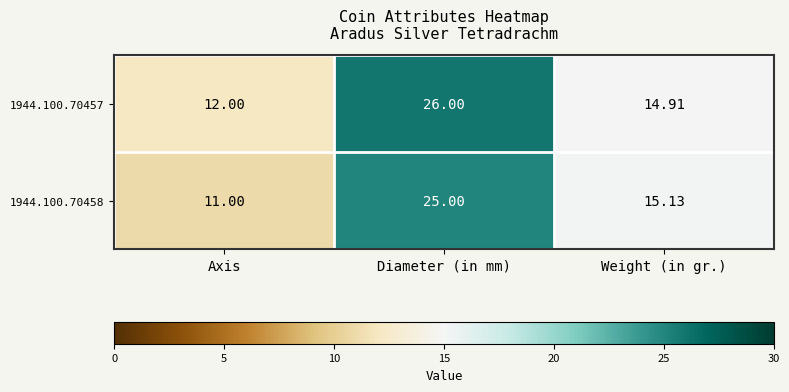

Rank the categories by 1944.100.70457 value from highest to lowest.

Diameter (in mm), Weight (in gr.), Axis